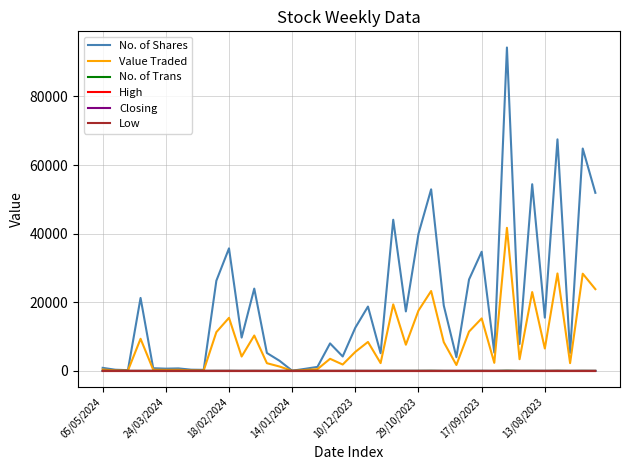

Which series has the widest spread of values?

No. of Shares